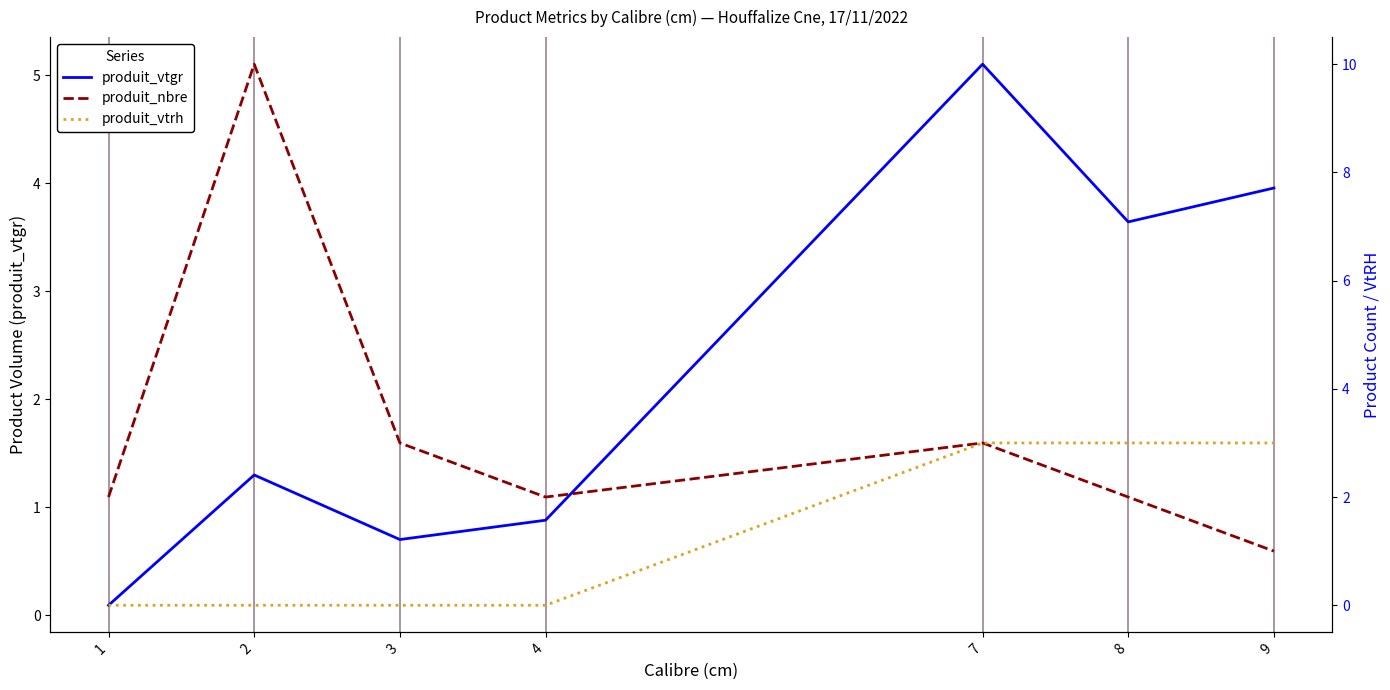

The value of produit_nbre at 1 is 0.6. True or false?

False